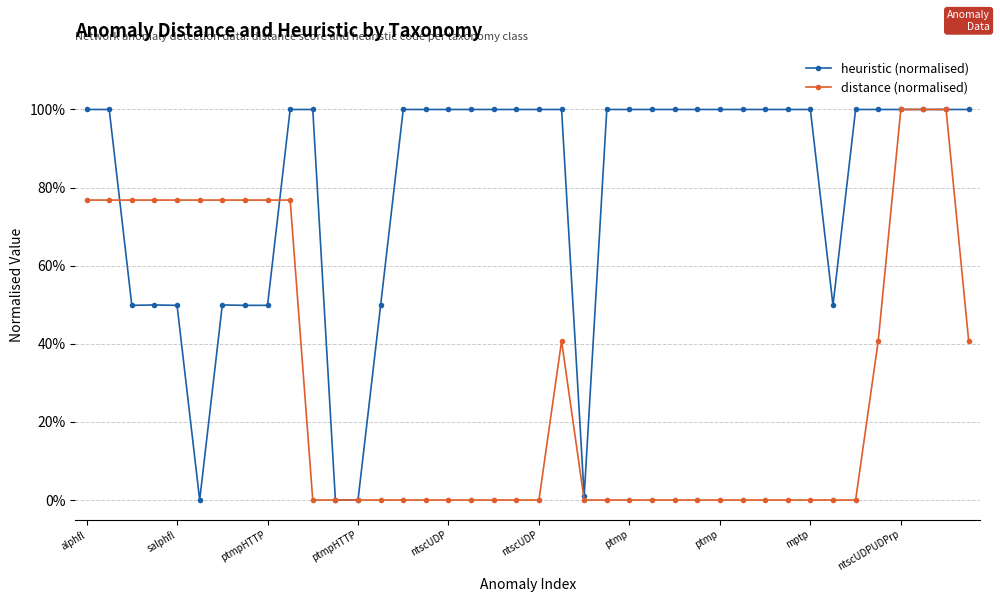

Does the chart have visible grid lines?

Yes